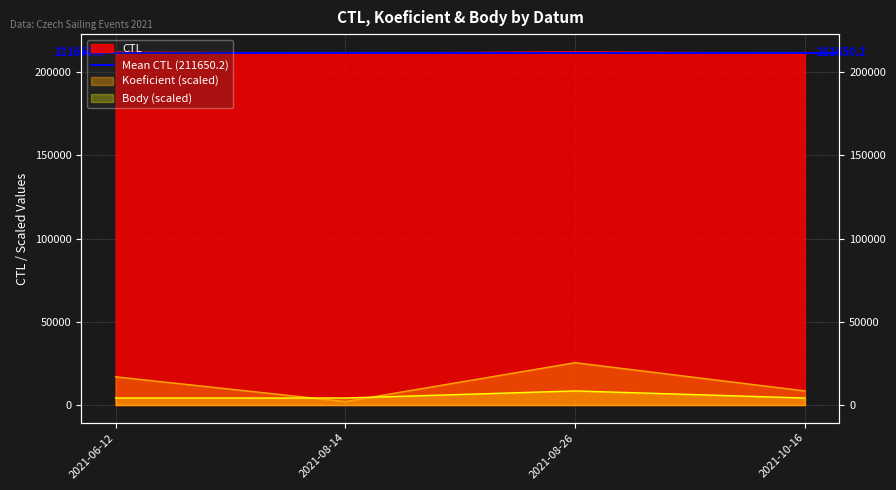

What is the value of the CTL point at the 2nd from the left?

211151.0